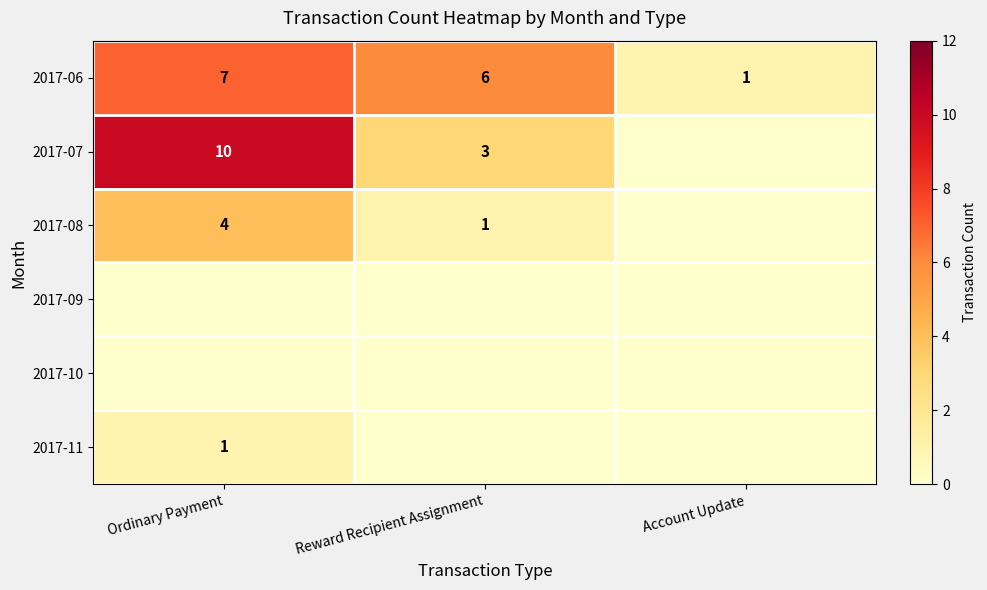

True or false: 2017-07 has a value of 3 at Reward Recipient Assignment.

True